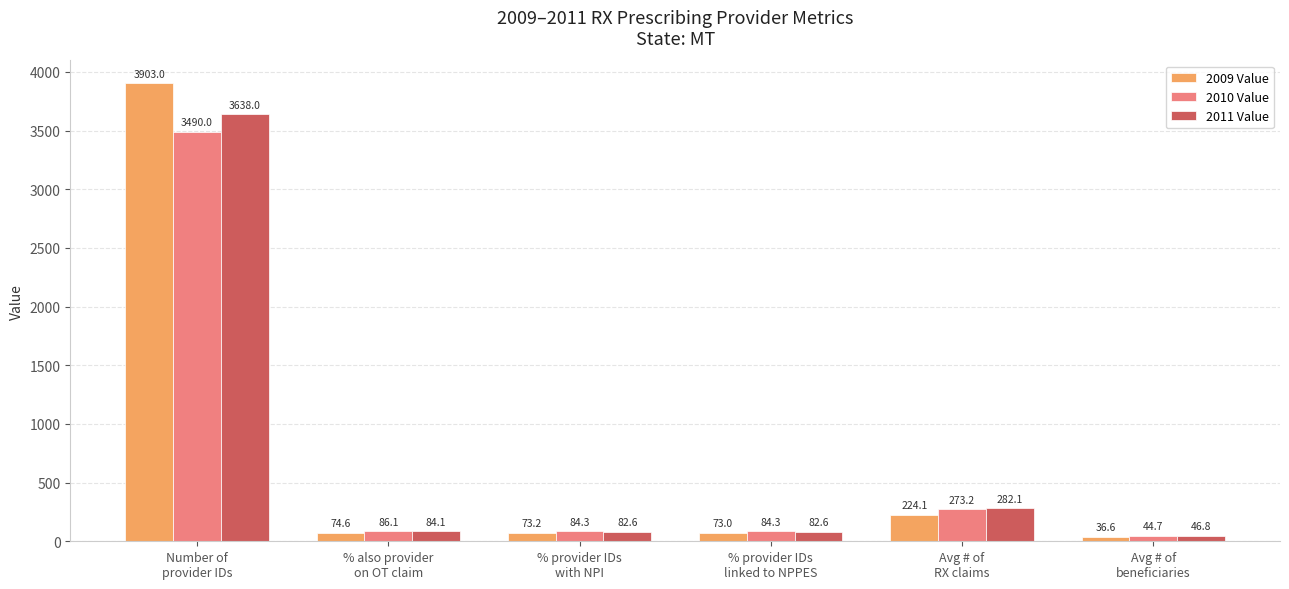

What is the sum of the 2010 Value values at Avg # of
beneficiaries and % provider IDs
with NPI?

129.0